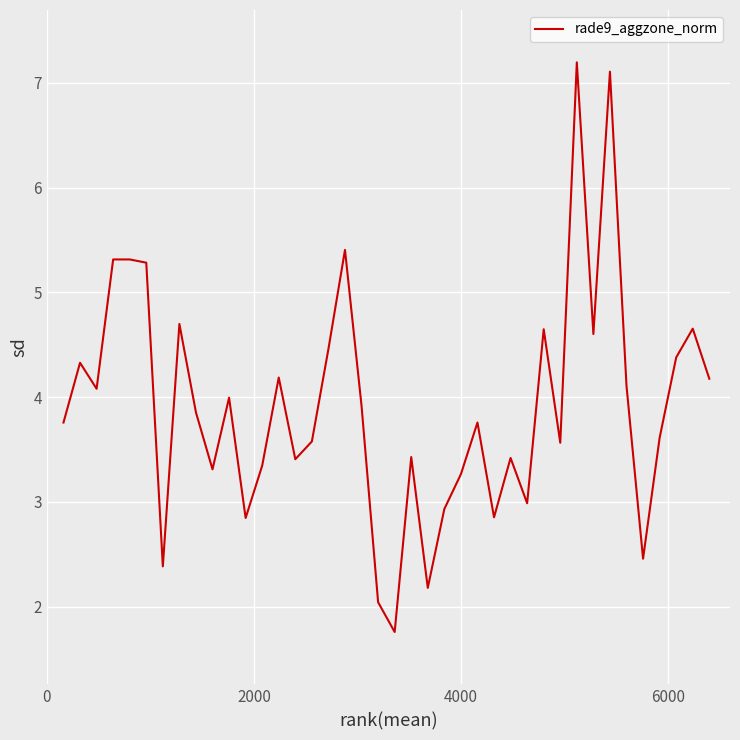

What is the difference between the maximum and minimum values?

5.4